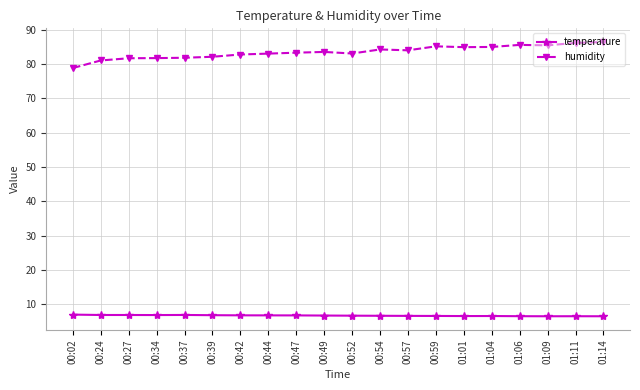

True or false: temperature and humidity intersect in this chart.

False